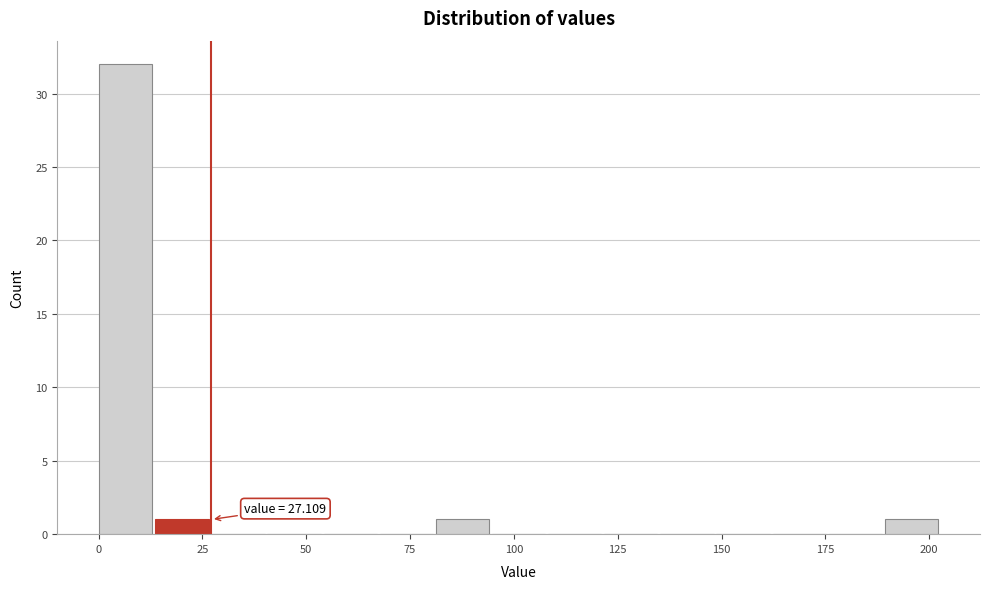

Around what value on the x-axis is the tallest bar? Give the approximate position of its centre, as read against the axis.

5